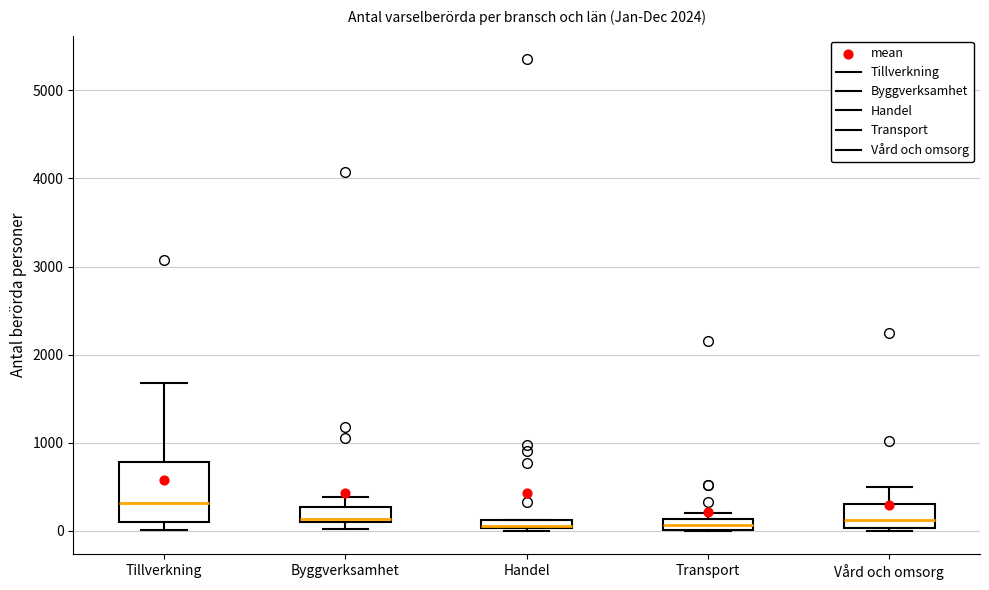

Comparing the boxes themselves (not the whiskers), which one is the tallest?

Tillverkning